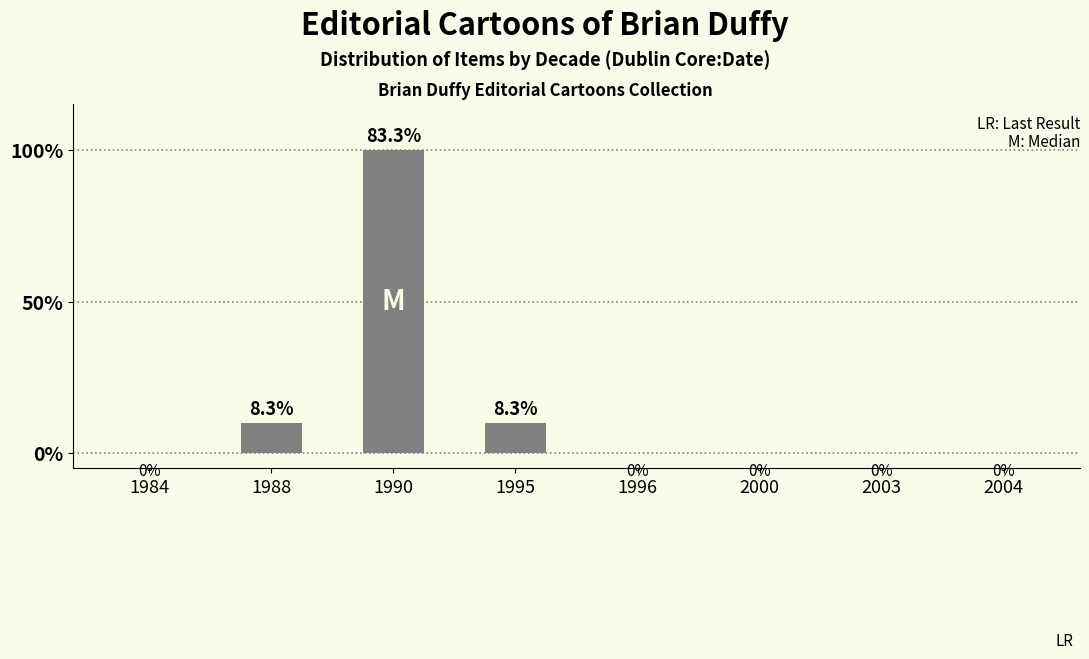

The chart shows a value of 4 at 2003. True or false?

False